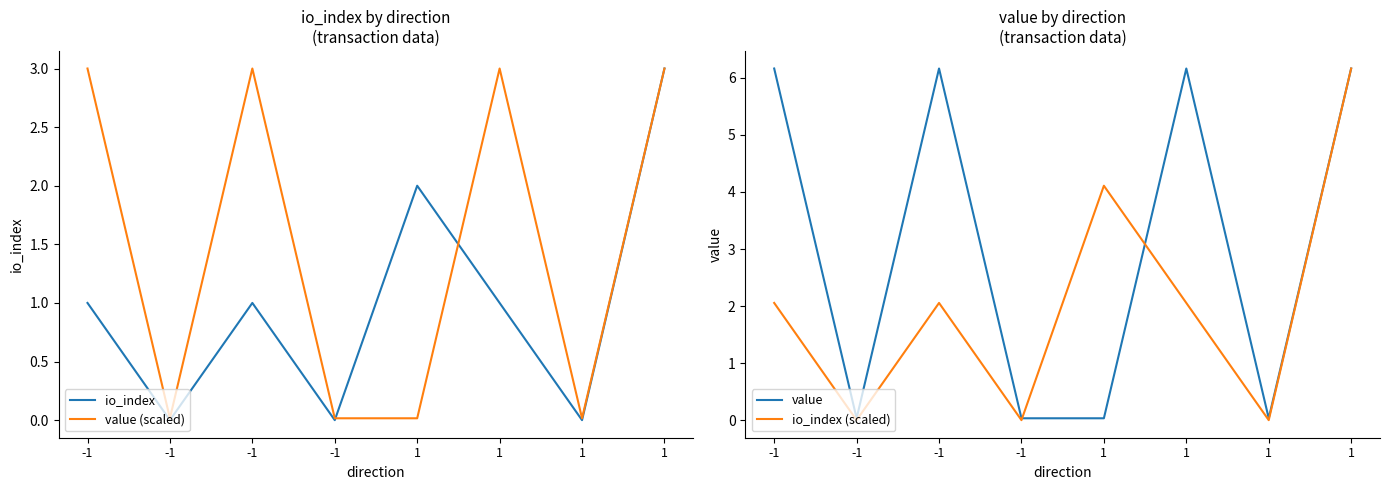

Rank the categories by io_index (scaled) value from lowest to highest.

-1, -1, 1, -1, -1, 1, 1, 1